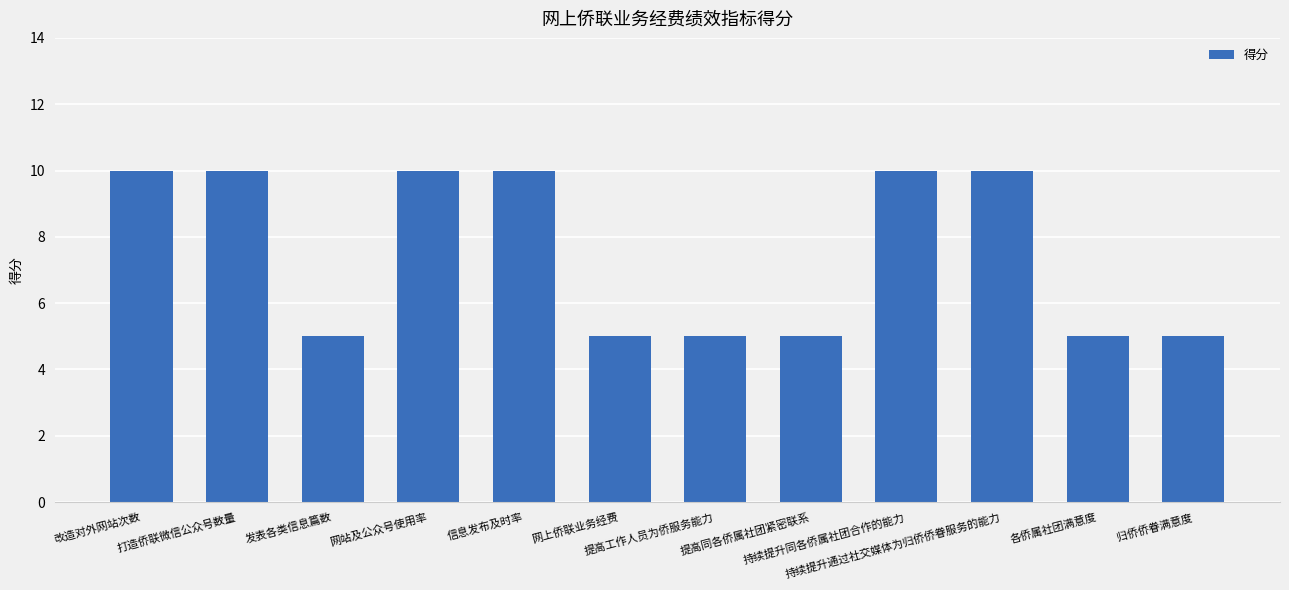

What is the minimum value shown in the chart?

5